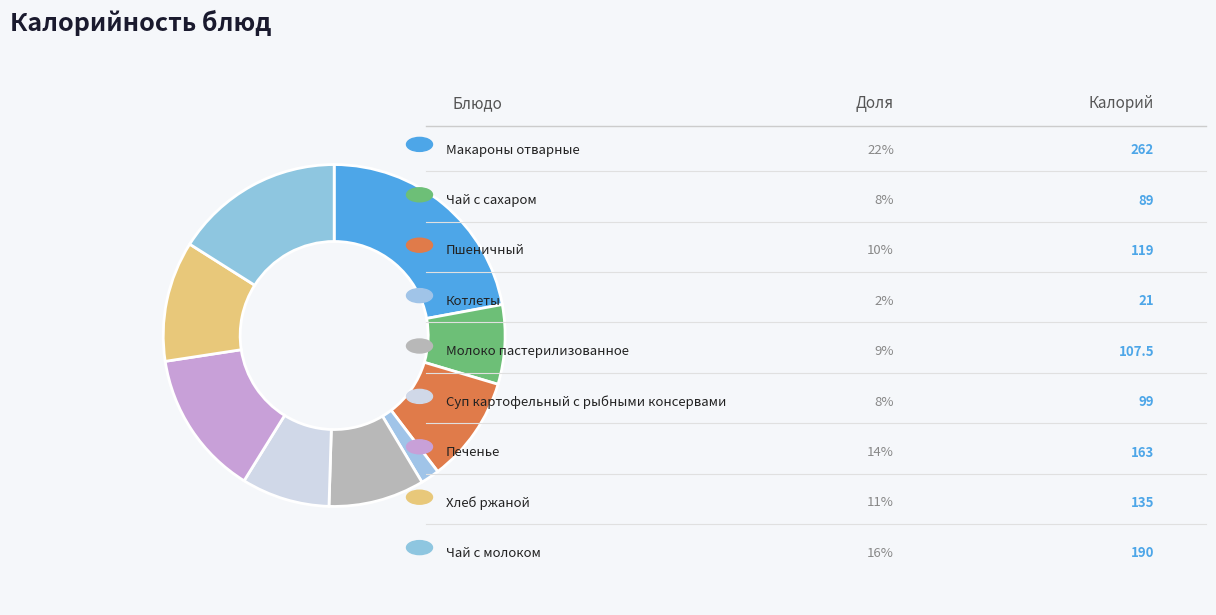

How many slices are in this pie chart?

9